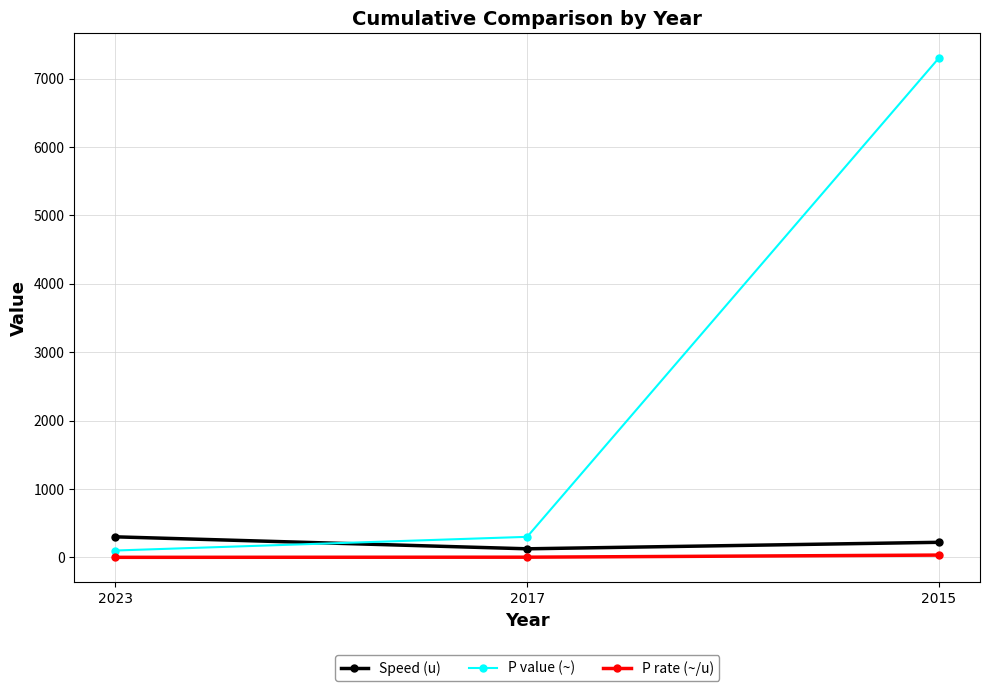

What is the maximum value for P rate (~/u)?

33.2